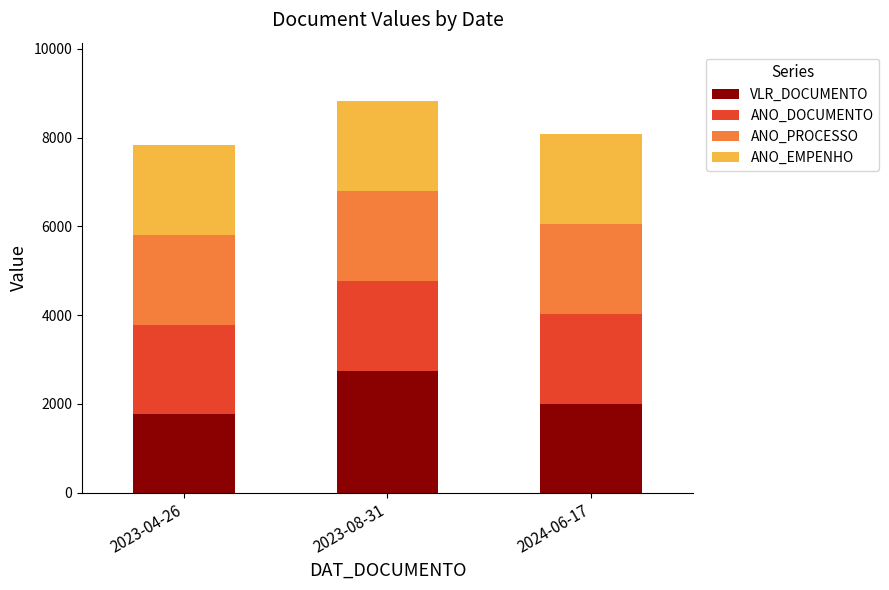

What is the highest value of the VLR_DOCUMENTO series?

2746.3